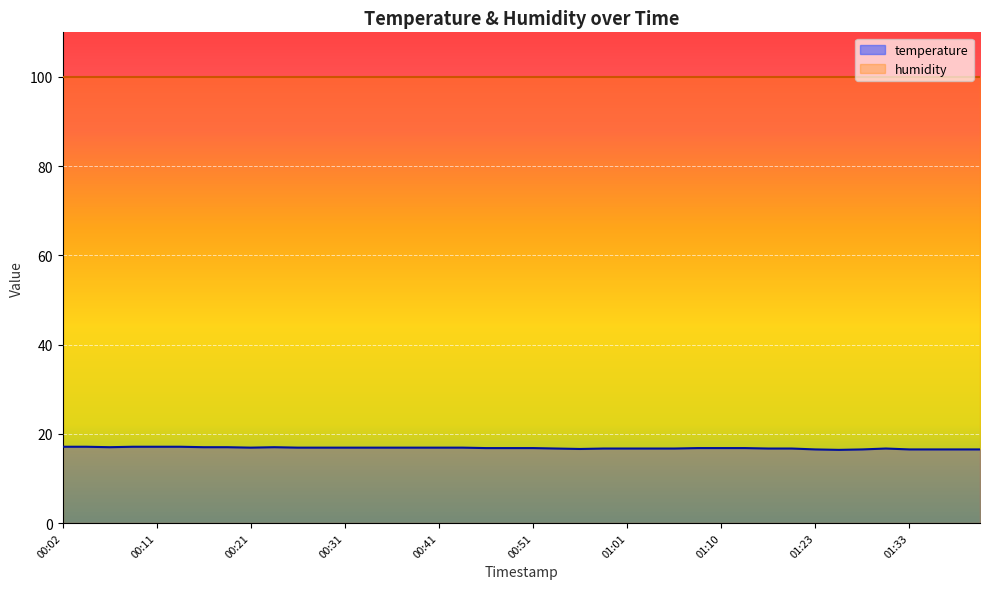

The value at 01:03 is 16.7. True or false?

True